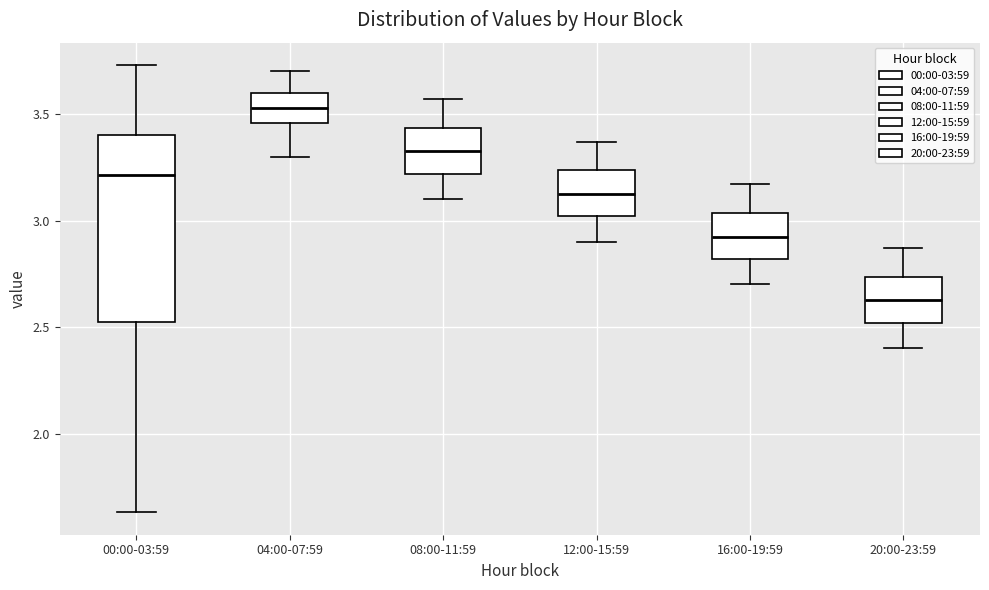

Which box has the highest median line?

04:00-07:59